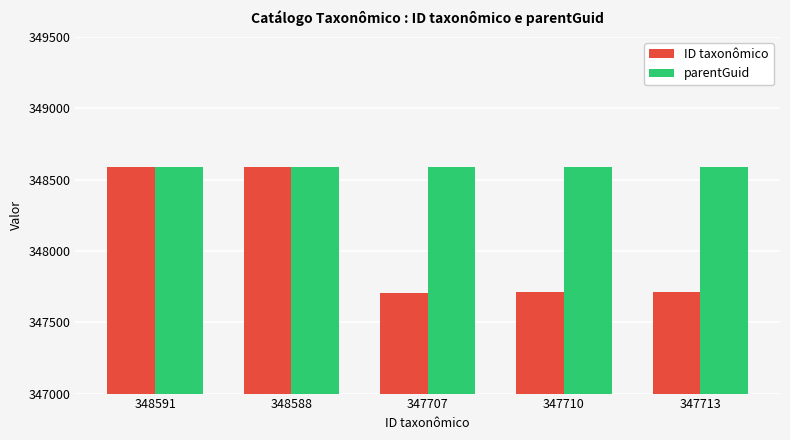

Between 348588 and 347707, which series saw the biggest shift?

ID taxonômico